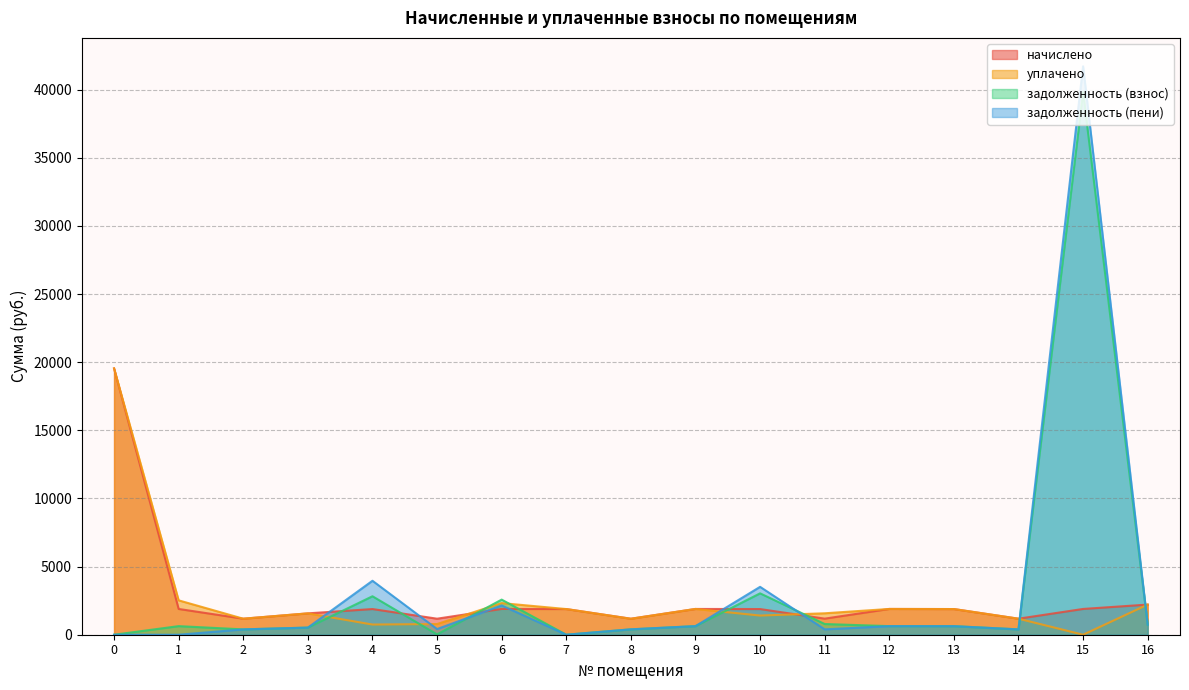

True or false: задолженность (пени) and задолженность (взнос) cross at least once.

True